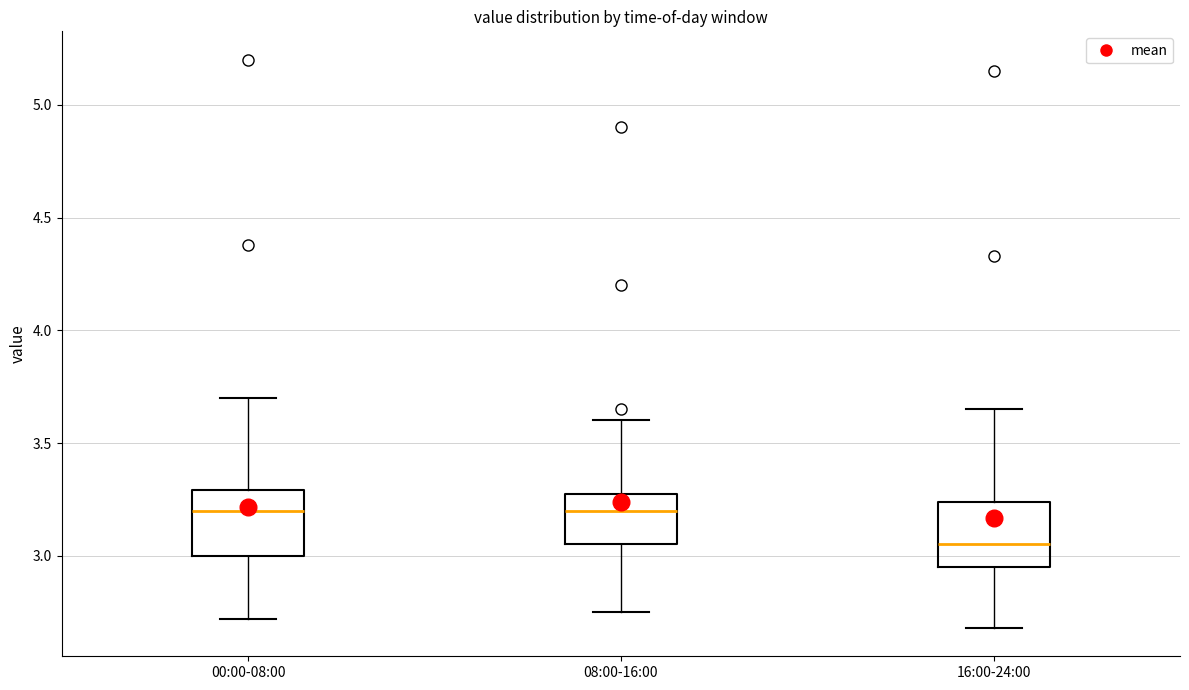

Where does the median line of the box for 00:00-08:00 sit on the y-axis? The values are not printed on the chart, so give them approximately, as read against the axis.

3.20